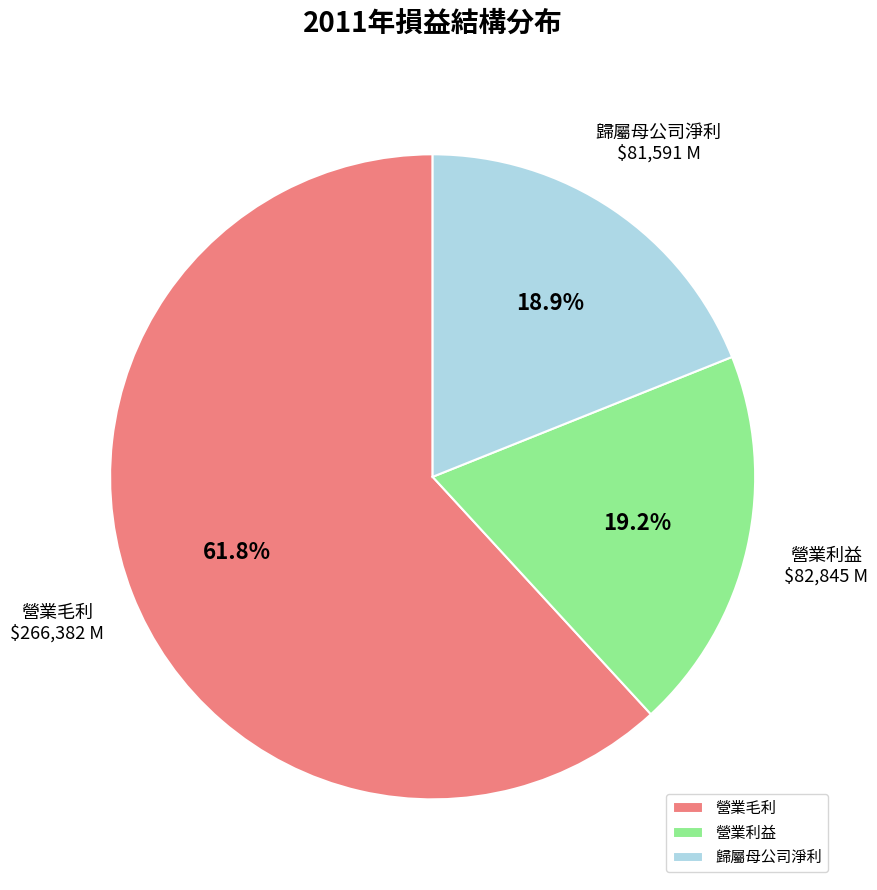

What is the majority slice?

營業毛利